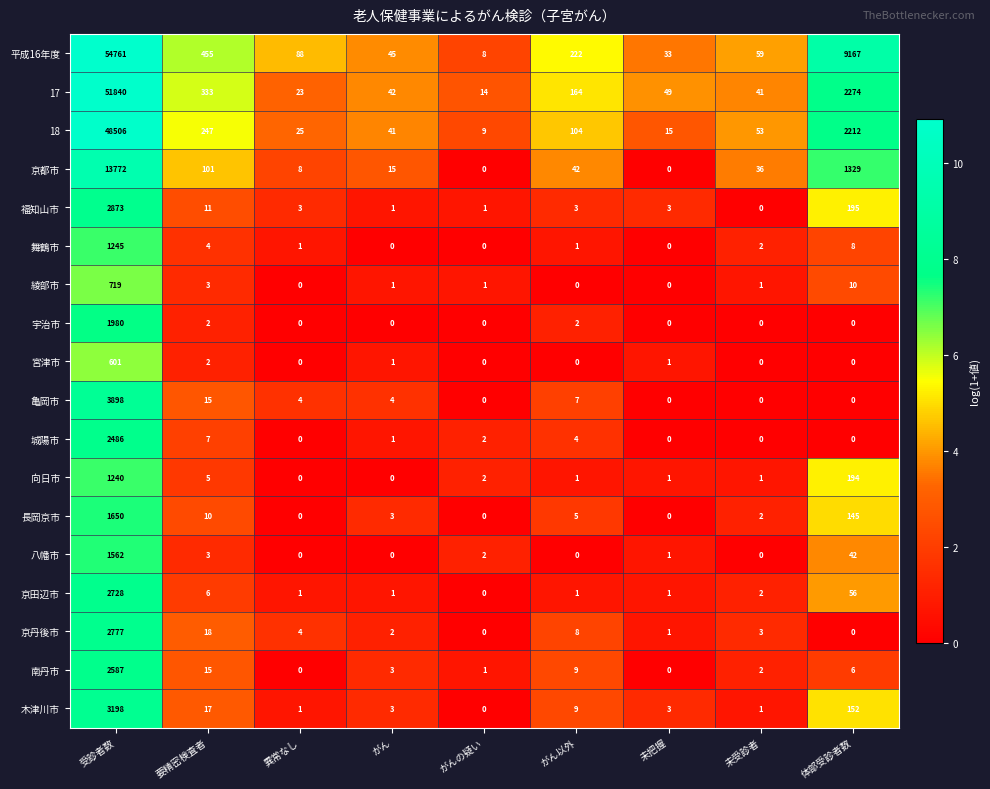

At which label does 18 first exceed 53?

受診者数